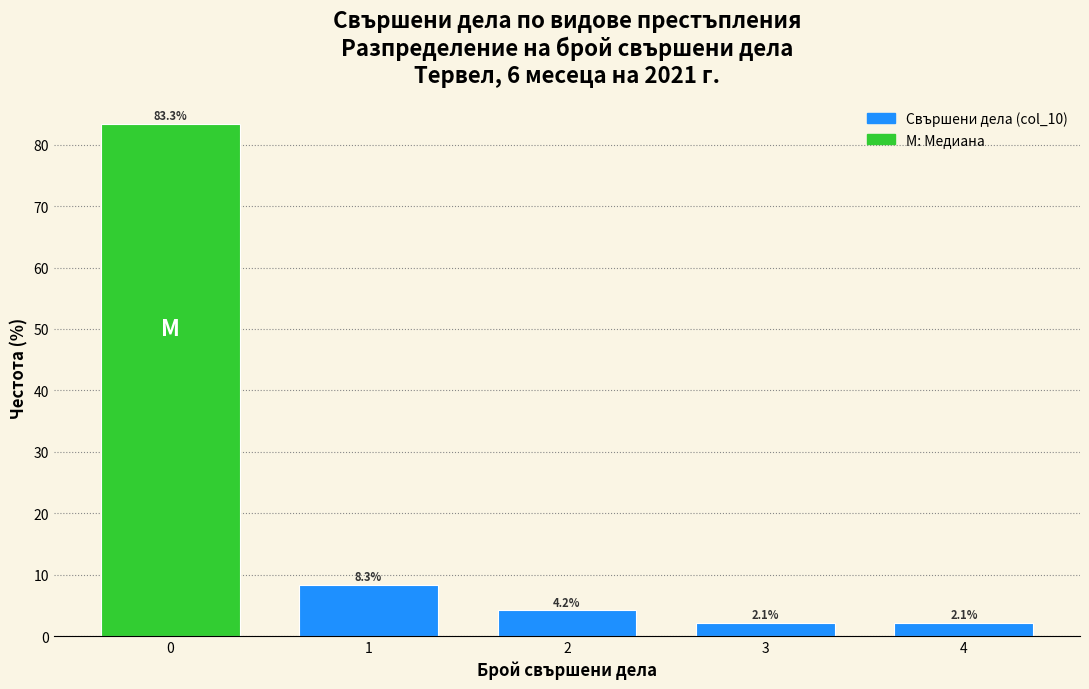

Reading left to right, list all the values displayed in this chart.

0=83.3	1=8.3	2=4.2	3=2.1	4=2.1